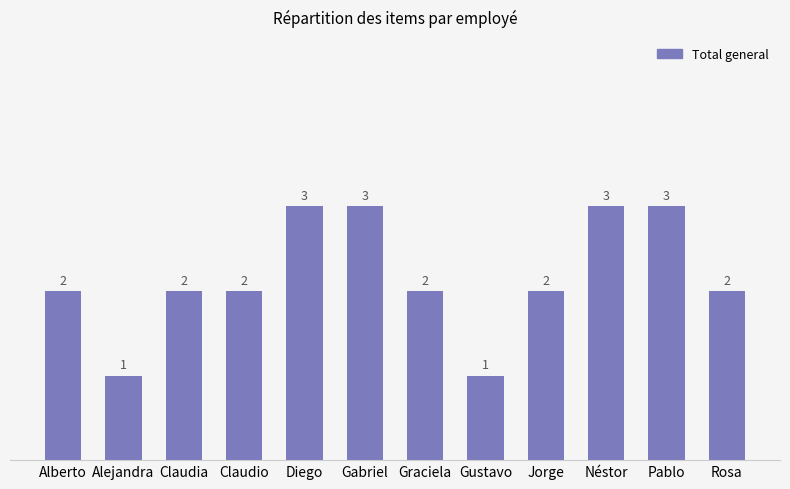

The chart shows a value of 3 at Alberto. True or false?

False